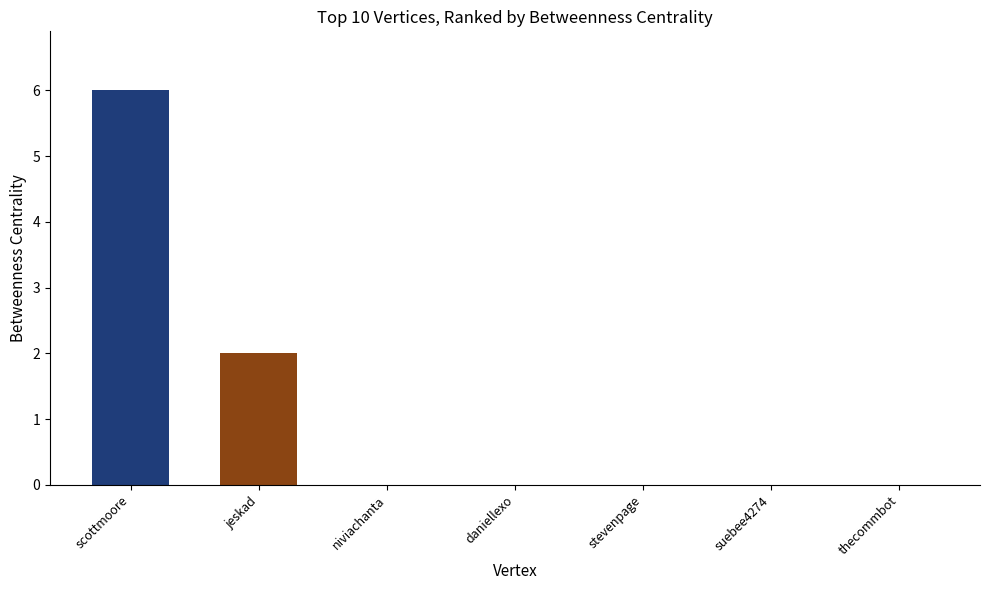

What is the maximum value shown in the chart?

6